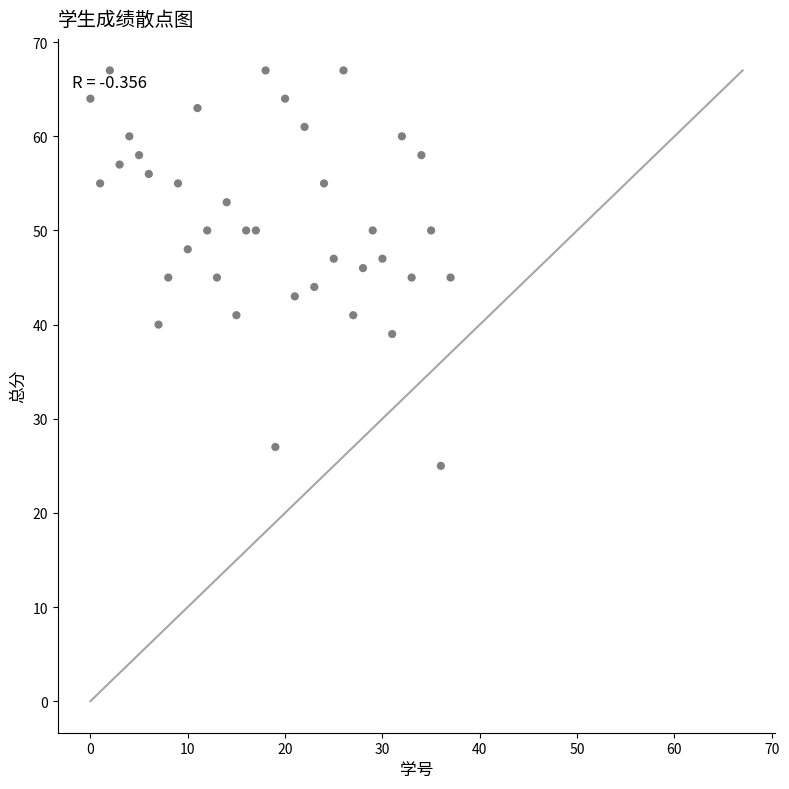

Count the number of points in this scatter plot.

38